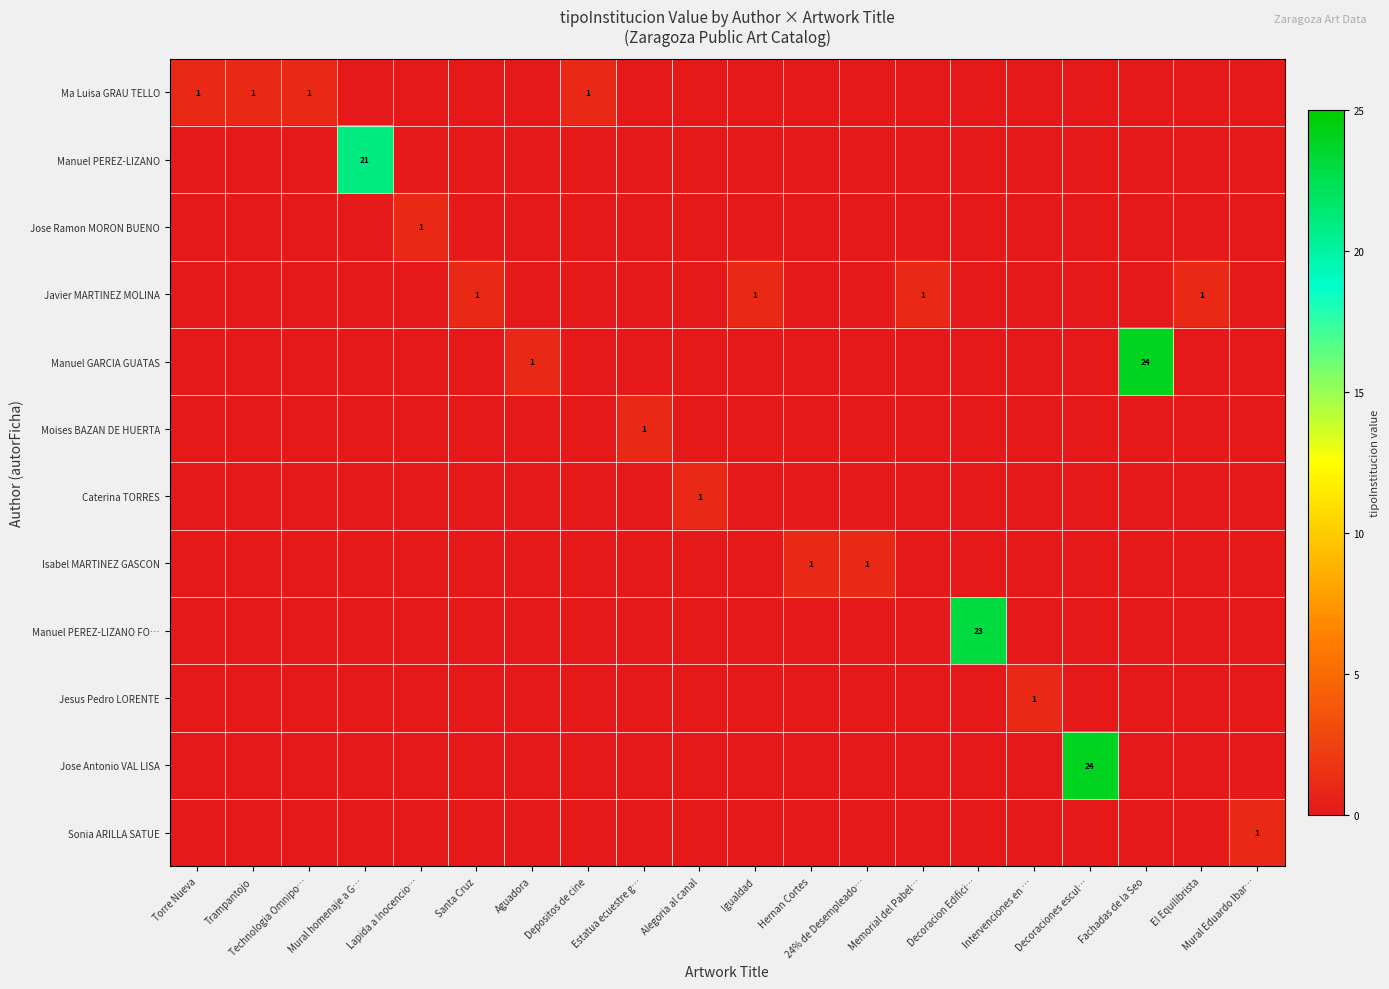

At which label is Caterina TORRES closest to 0?

Torre Nueva